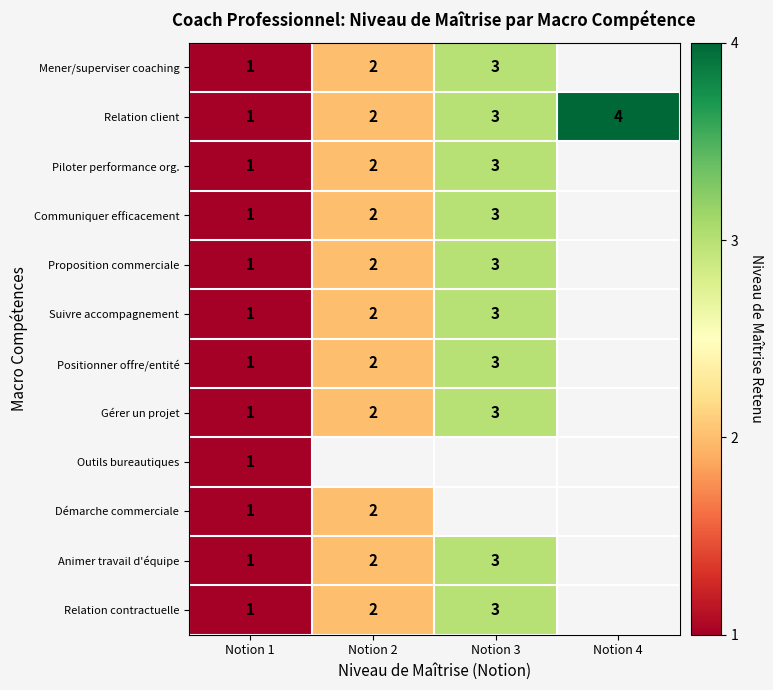

True or false: Mener/superviser coaching has a value of 1 at Notion 1.

True